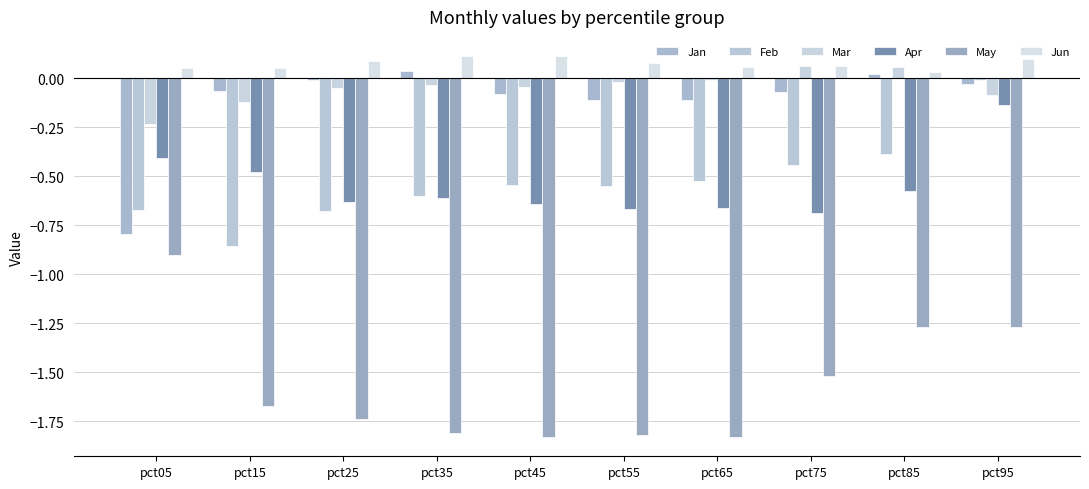

What is the total value across all series at pct95?

-1.4